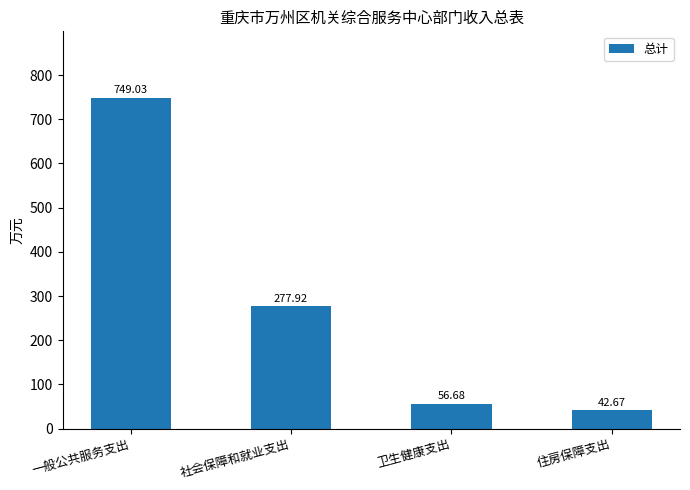

List the labels in order of value, largest first.

一般公共服务支出, 社会保障和就业支出, 卫生健康支出, 住房保障支出